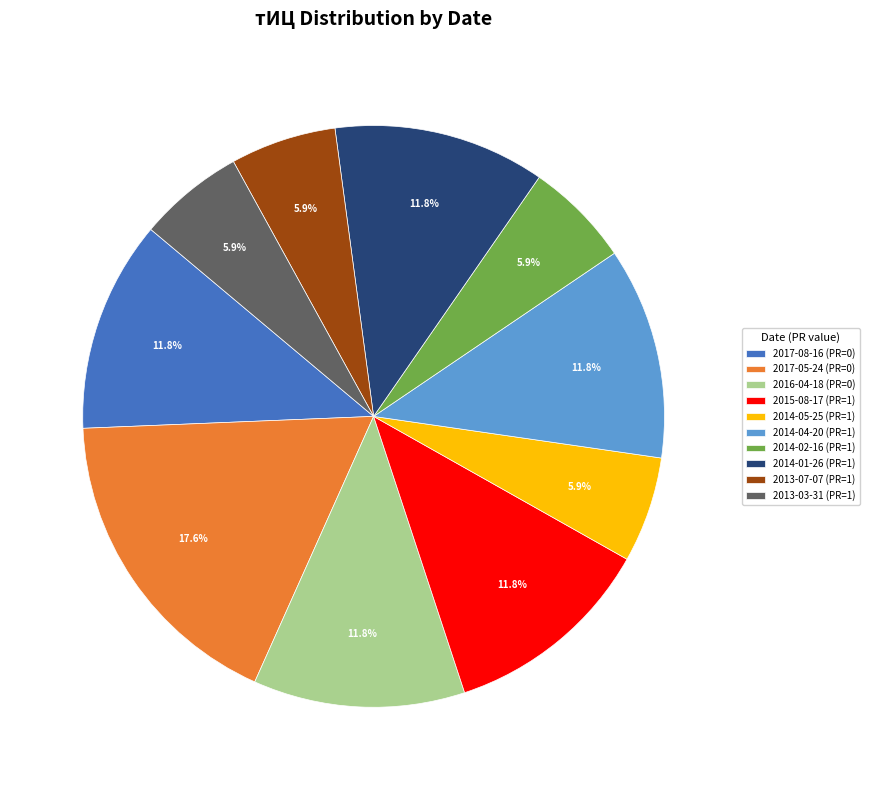

What is the largest slice in the pie chart?

2017-05-24 (PR=0)